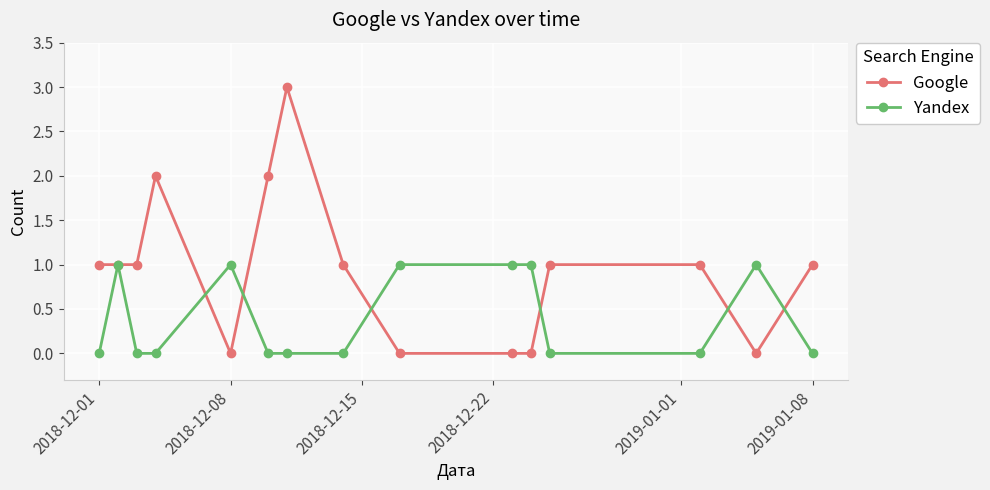

Which series has the widest spread of values?

Google